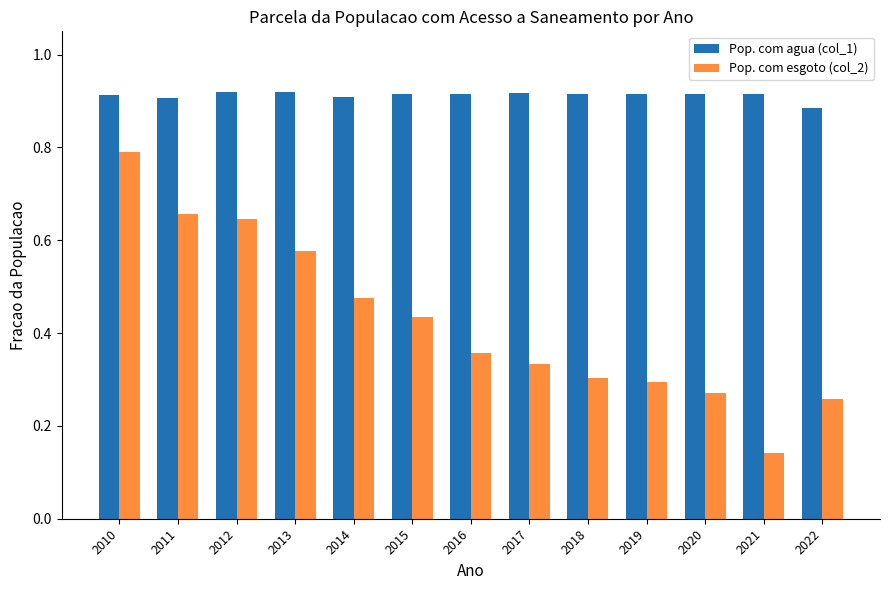

Rank the series at 2015 from highest to lowest value.

Pop. com agua (col_1), Pop. com esgoto (col_2)